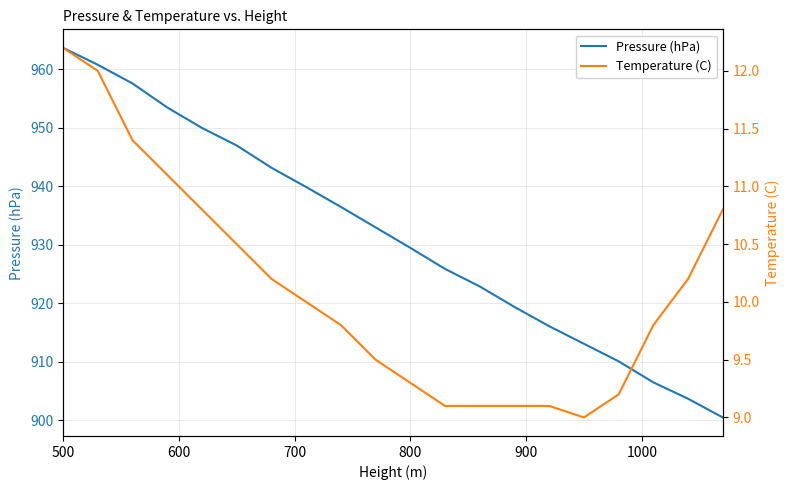

At 700, list the series in order from smallest to largest.

Temperature (C), Pressure (hPa)